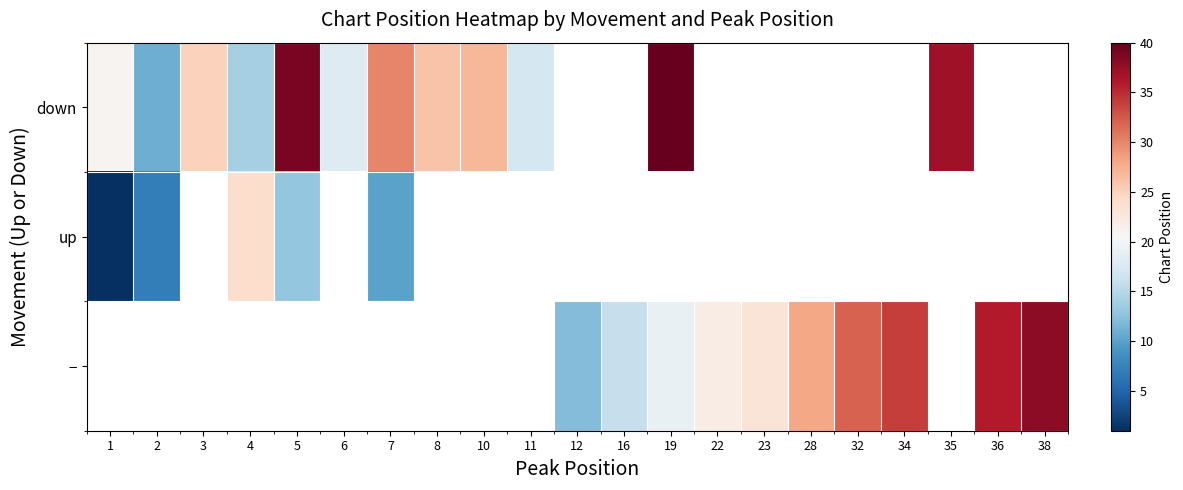

How many values in down are above zero?

12